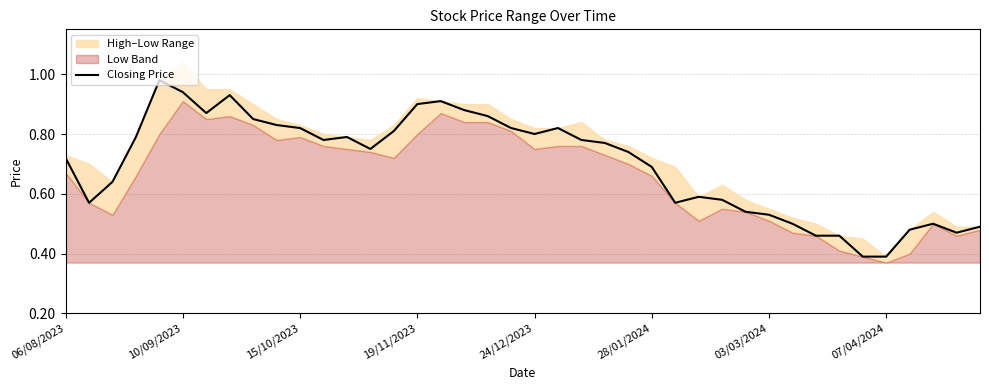

Is it true that the value at 07/04/2024 is 0.4?

True